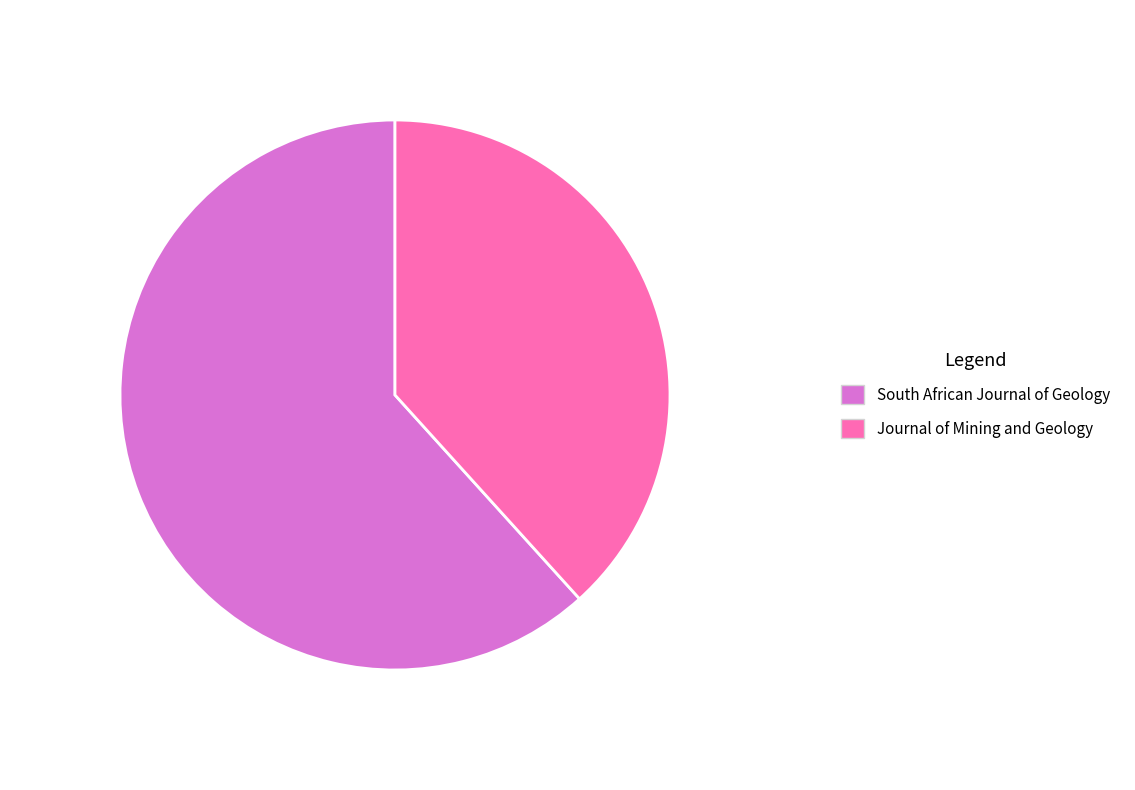

Is it true that South African Journal of Geology is 62% of the pie?

True